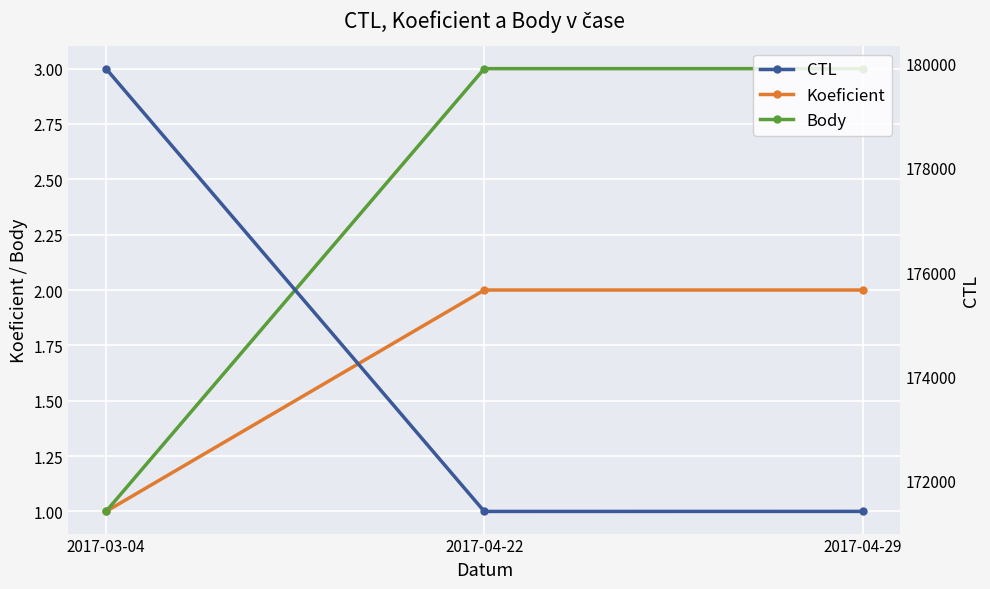

Rank the categories by Body value from lowest to highest.

2017-03-04, 2017-04-22, 2017-04-29